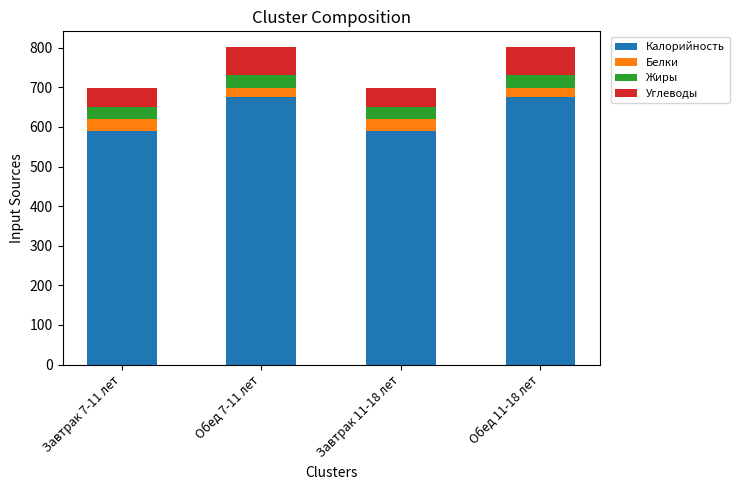

True or false: Калорийность has a value of 589.5 at Завтрак 11-18 лет.

True